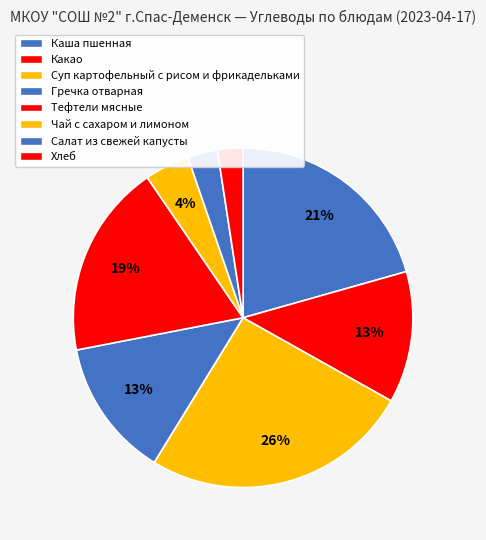

Does Тефтели мясные account for over 50% of the chart?

No